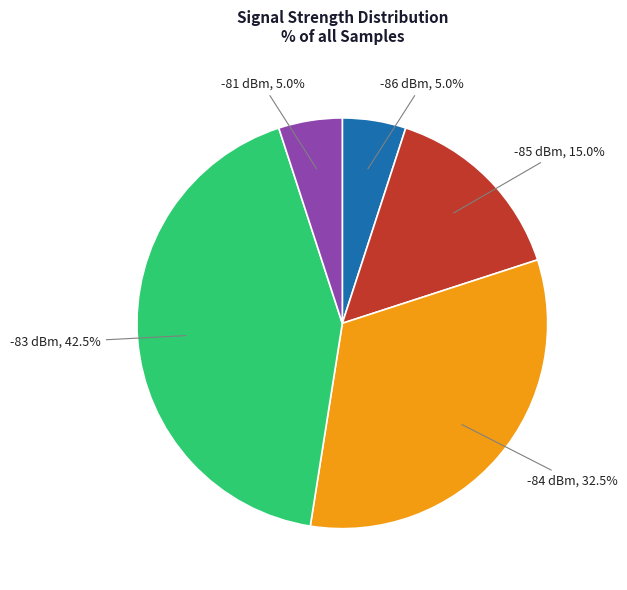

What is the ratio of the value at -86 dBm to the value at -81 dBm?

1.0